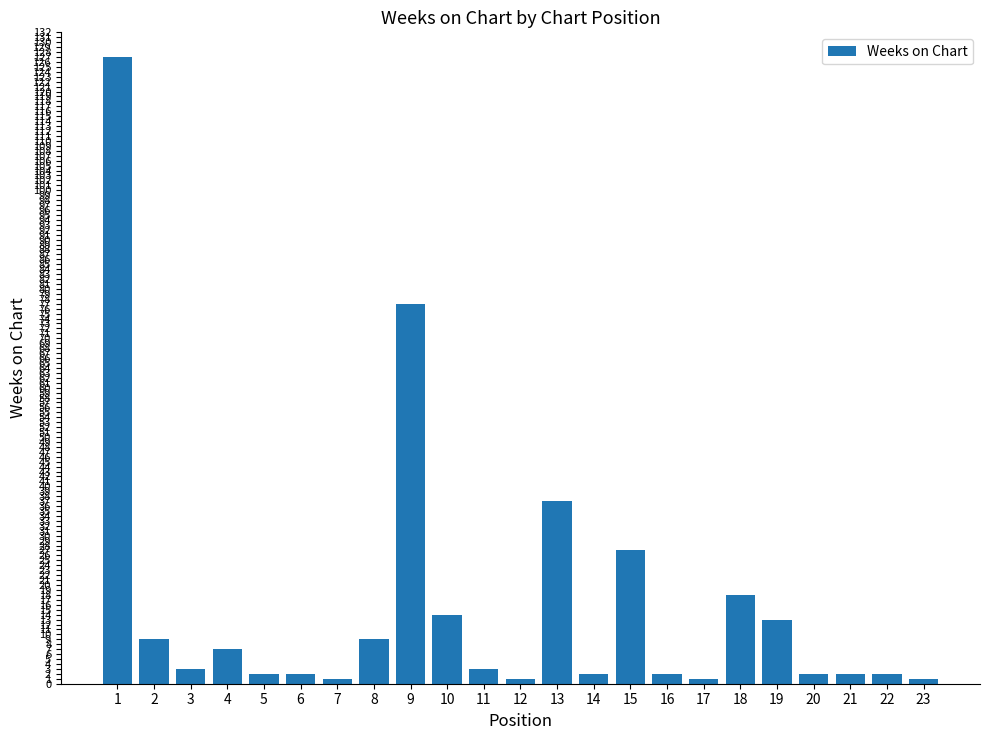

What is the maximum value shown in the chart?

127